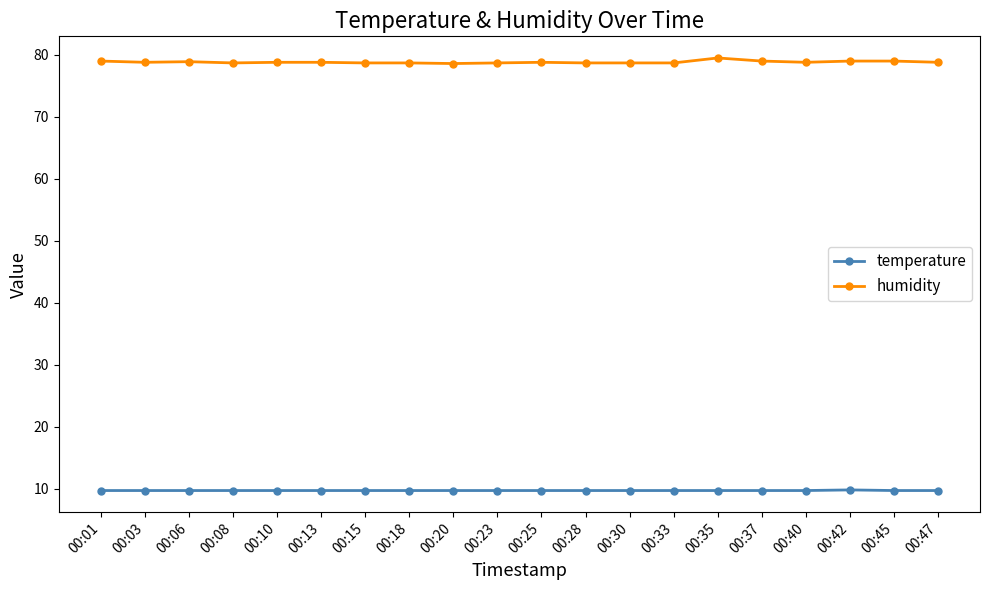

What is the highest value of the temperature series?

9.8